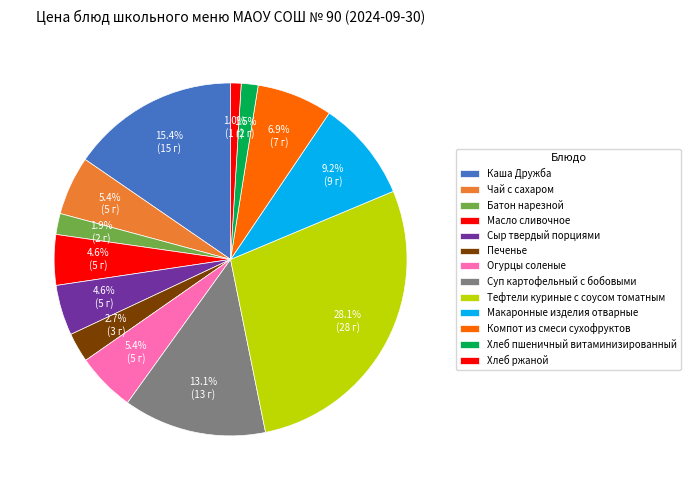

To the nearest percent, what portion does Каша Дружба represent?

15%